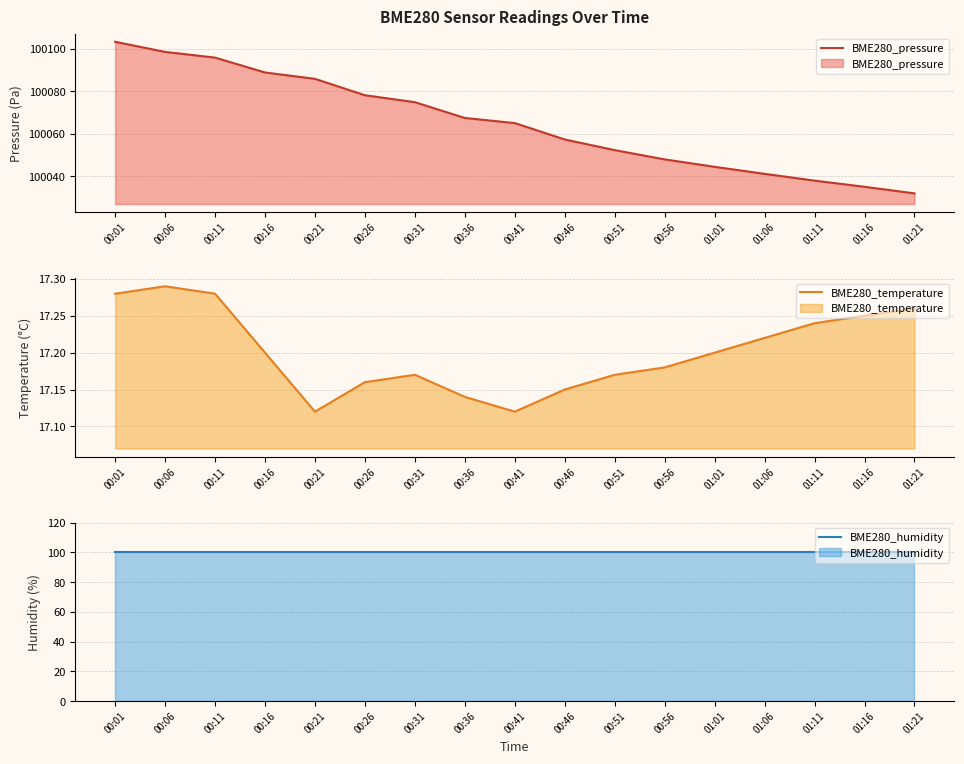

True or false: BME280_humidity has more than 1 interior local peaks.

False